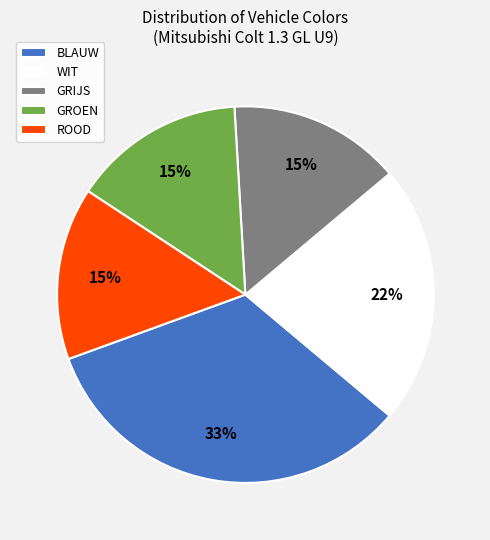

Is the sum of ROOD and BLAUW greater than half?

No